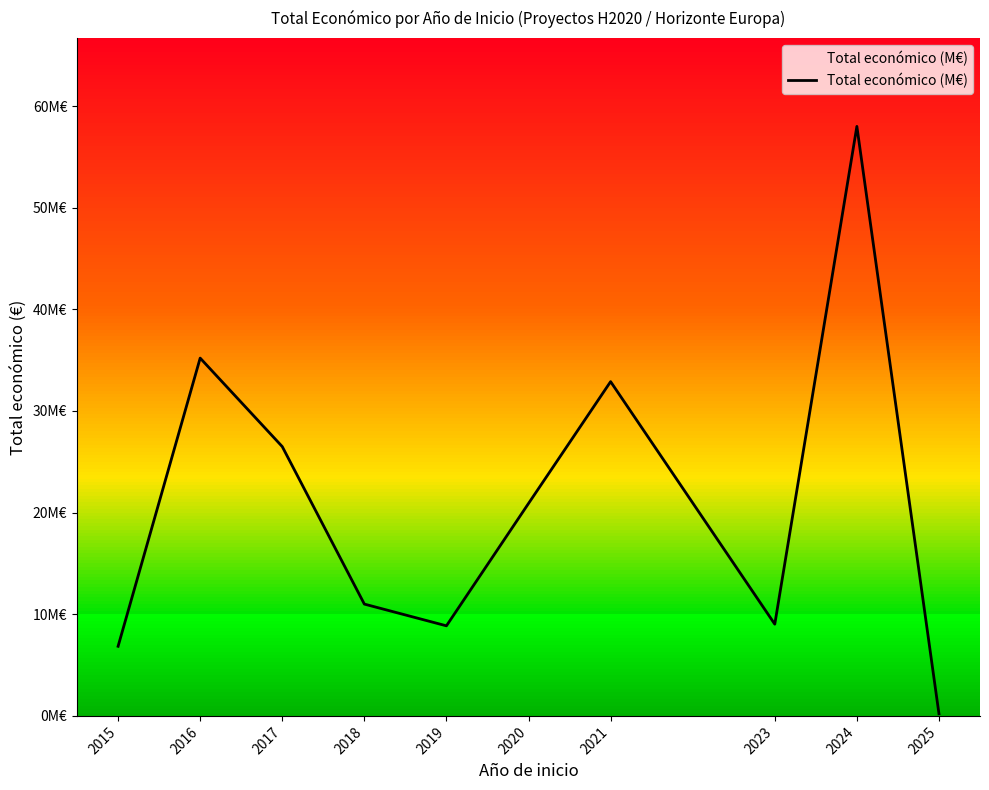

Reading left to right, what are all the values shown in this chart?

2015=6850000	2016=35205134	2017=26496452	2018=11001601	2019=8863372	2020=20903251	2021=32889337	2023=9025268	2024=58002666	2025=211754